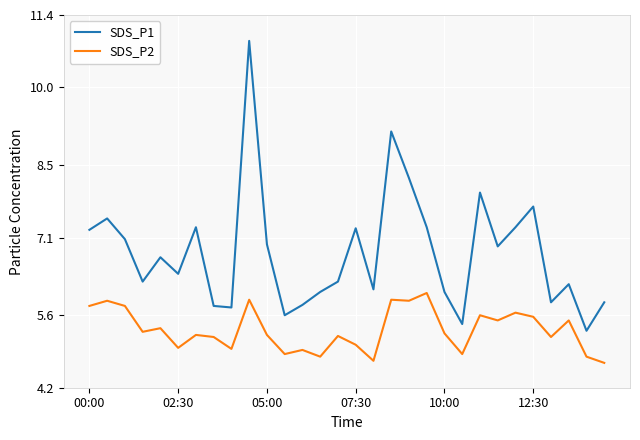

Rank the series by their average value, from lowest to highest.

SDS_P2, SDS_P1